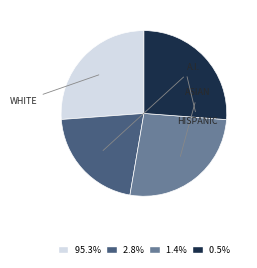

Is there a majority slice in this chart?

No